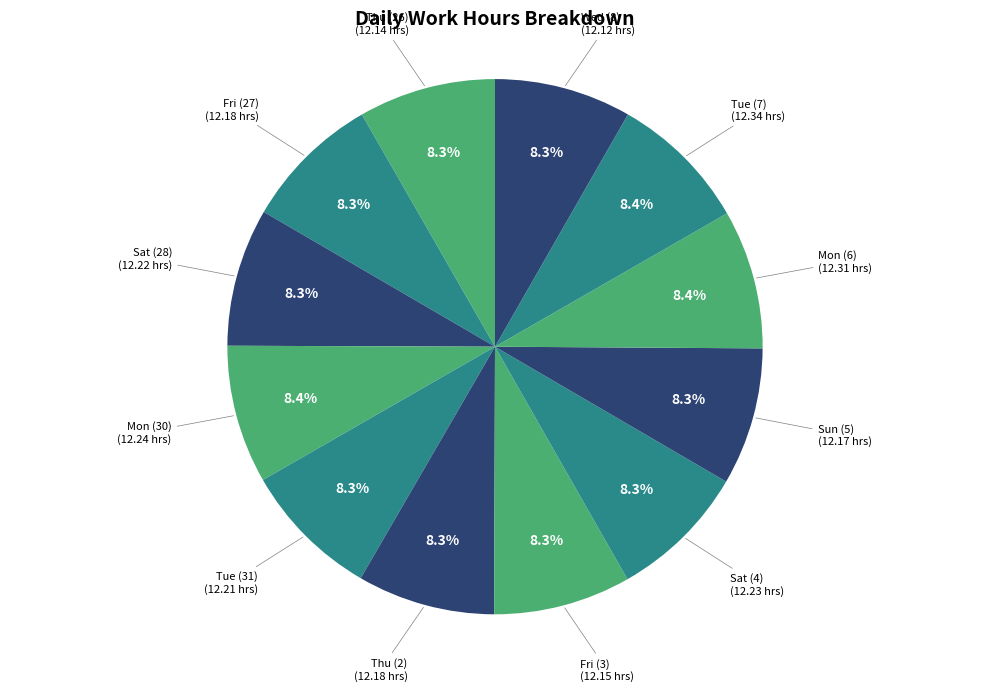

How many slices are in this pie chart?

12